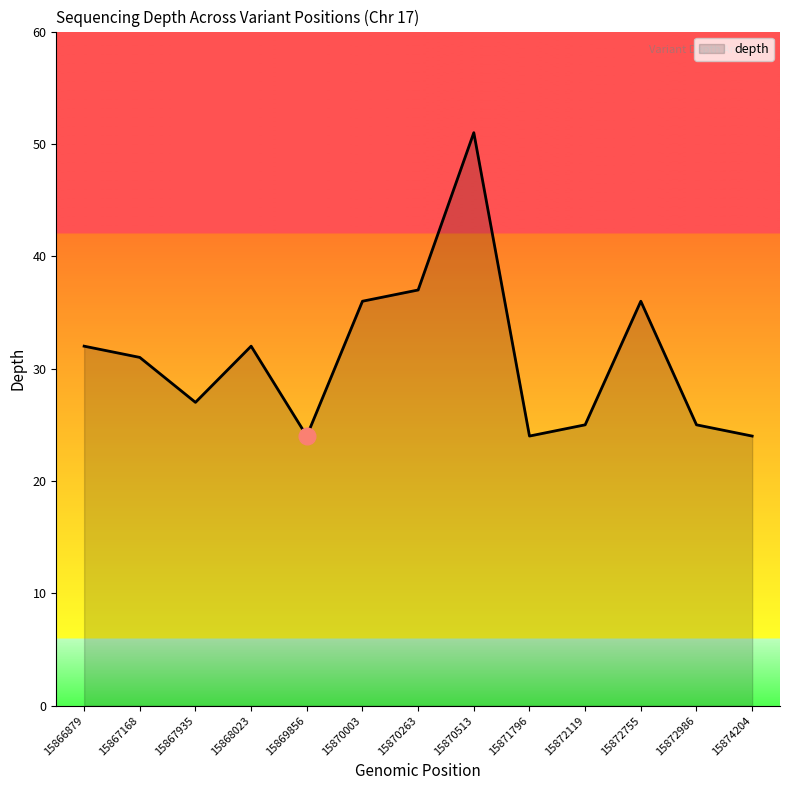

Reading left to right, what are all the values shown in this chart?

32	31	27	32	24	36	37	51	24	25	36	25	24